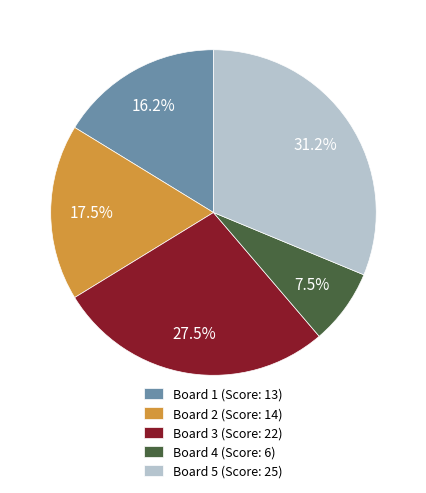

What is the largest slice in the pie chart?

Board 5